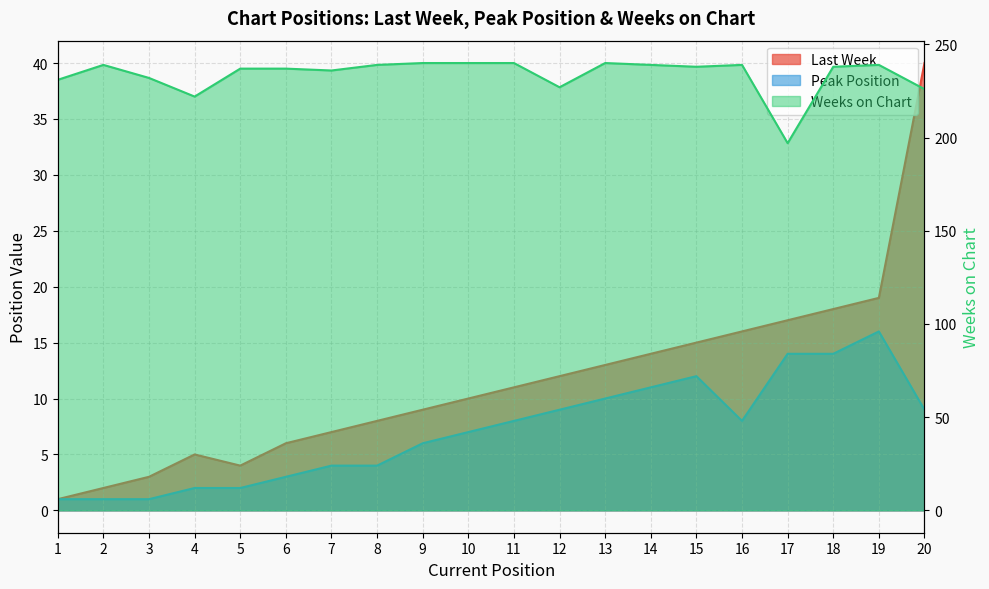

What is the difference between the Weeks on Chart values at 4 and 9?

18